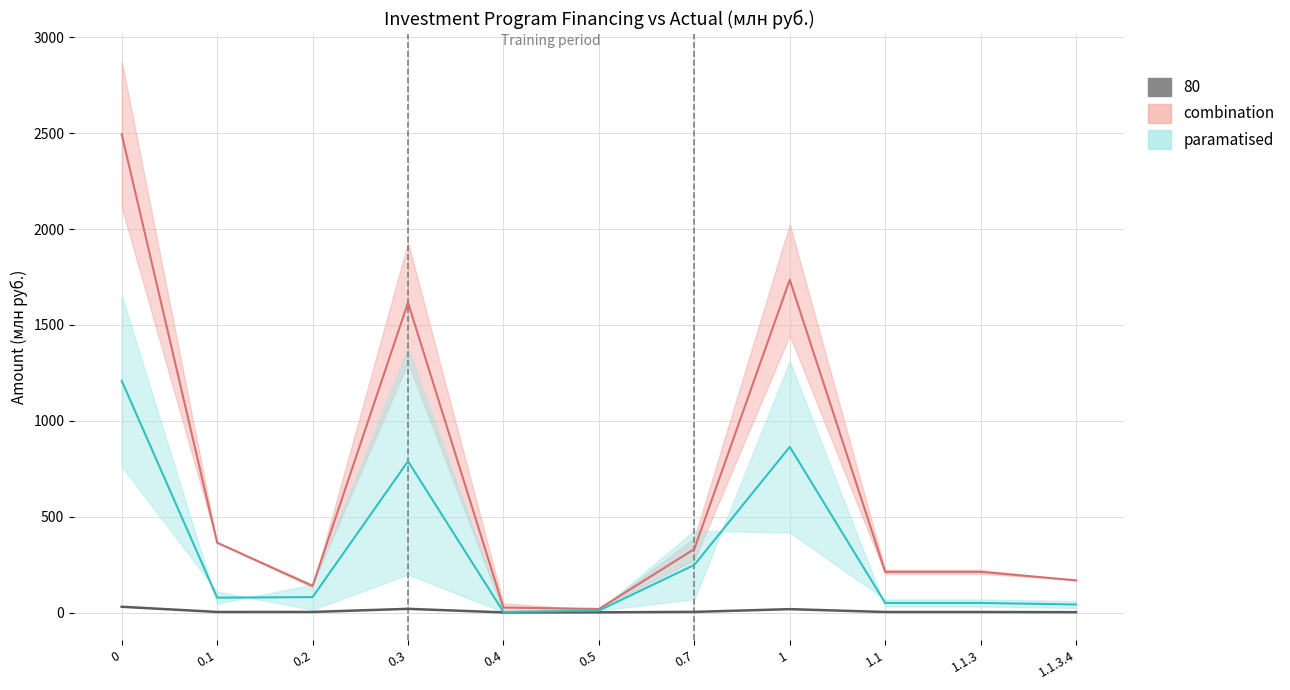

True or false: Plan (scaled) and paramatised (mean) intersect in this chart.

False